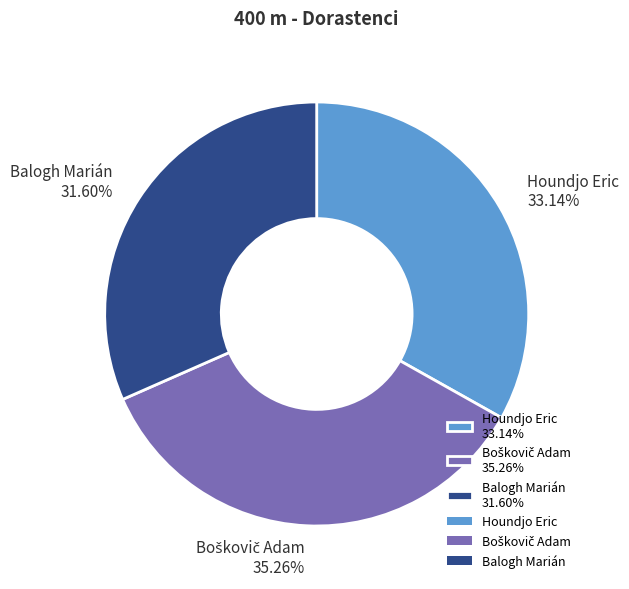

Does Balogh Marián 31.60% account for over 50% of the chart?

No